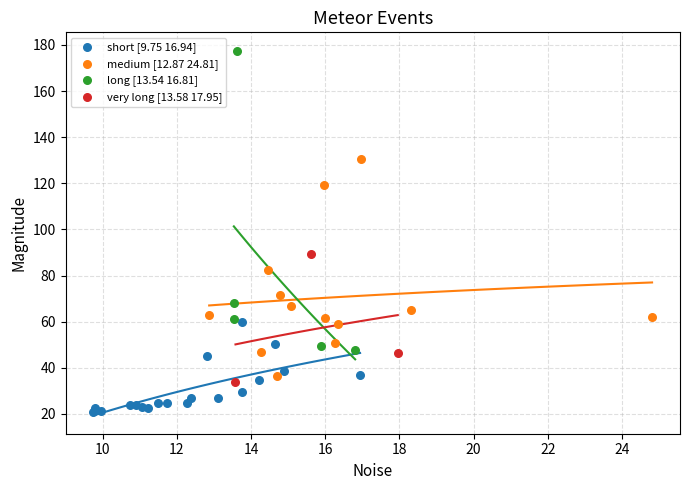

What are all the series names shown in the legend?

short [9.75 16.94], medium [12.87 24.81], long [13.54 16.81], very long [13.58 17.95]